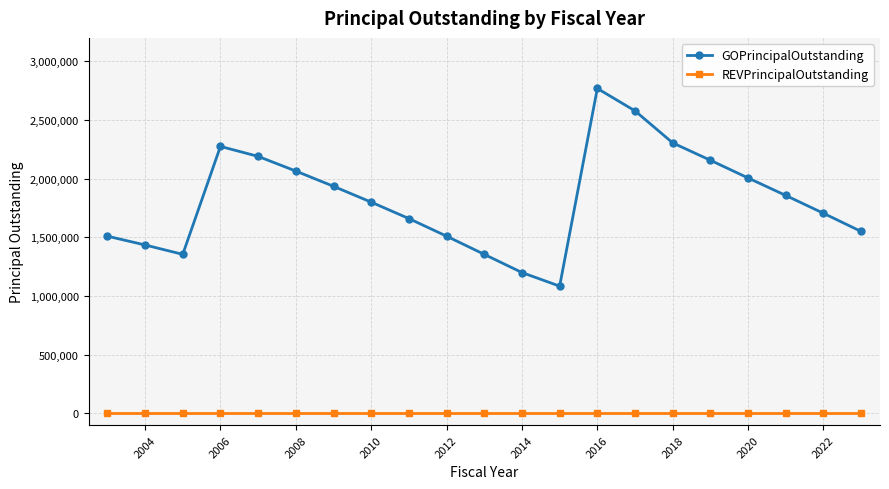

True or false: GOPrincipalOutstanding has more than 2 interior local peaks.

False